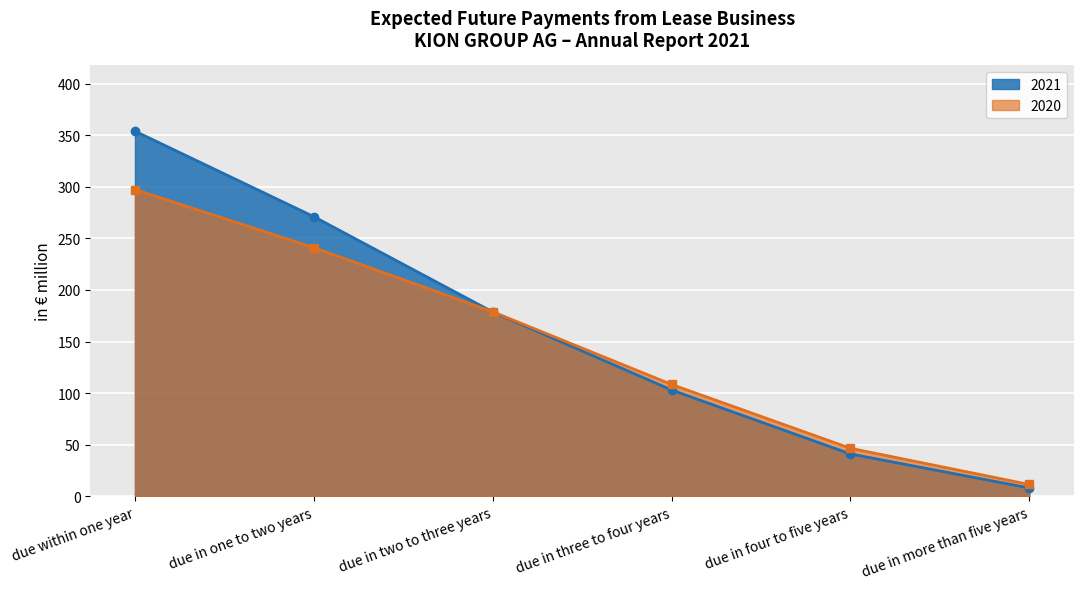

What is the total value across all series at due within one year?

651.4